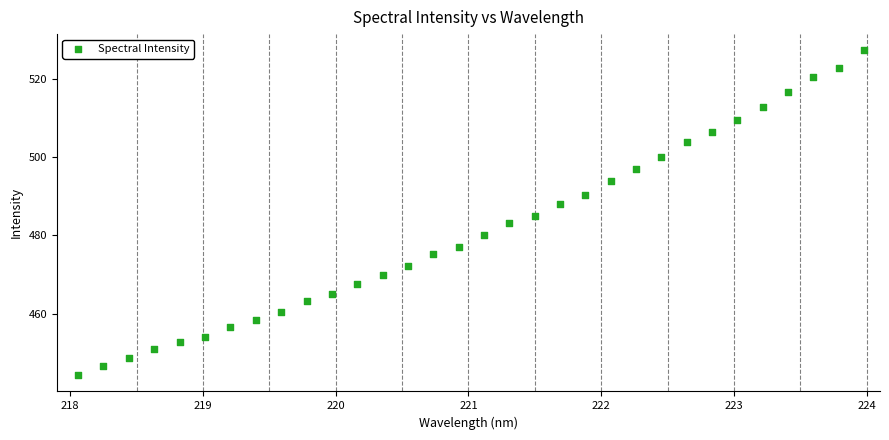

What is the range of X values (max minus min)?

5.9